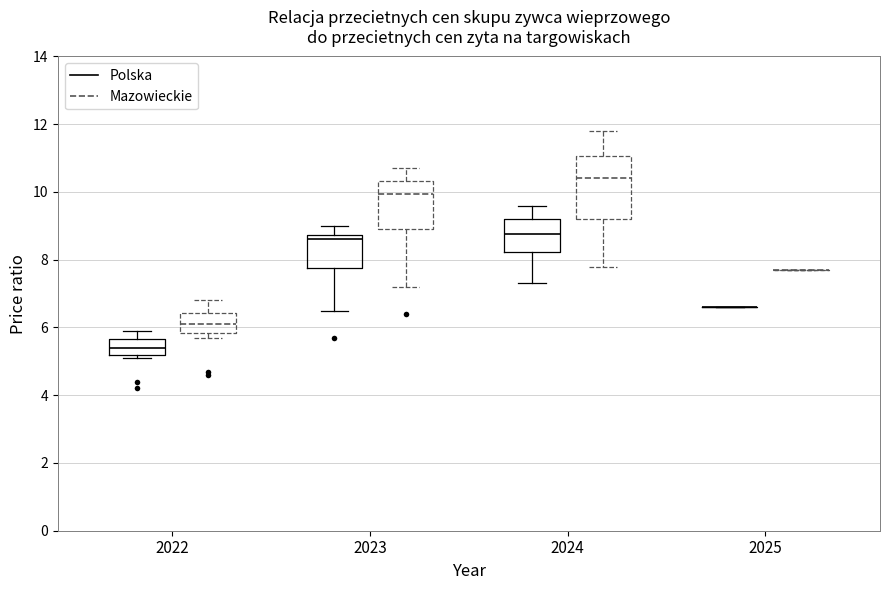

Reading left to right, transcribe this box plot: for each box, give where its median line is, the range the box spans, and where its two whiskers end, as read against the y-axis. The values are not printed on the chart, so give them approximately, as read against the axis.

2022 (Polska): median 5.4, box 5.2 to 5.6, whiskers 5.2 (just below the box's lower edge) to 6.0
2022 (Mazowieckie): median 6.2, box 5.8 to 6.4, whiskers 5.8 (just below the box's lower edge) to 6.8
2023 (Polska): median 8.6, box 7.8 to 8.8, whiskers 6.6 to 9.0
2023 (Mazowieckie): median 10.0, box 9.0 to 10.4, whiskers 7.2 to 10.8
2024 (Polska): median 8.8, box 8.2 to 9.2, whiskers 7.4 to 9.6
2024 (Mazowieckie): median 10.4, box 9.2 to 11.0, whiskers 7.8 to 11.8
2025 (Polska): box collapsed to a line at 6.6, whiskers 6.6 to 6.6
2025 (Mazowieckie): box collapsed to a line at 7.8, whiskers 7.8 to 7.8